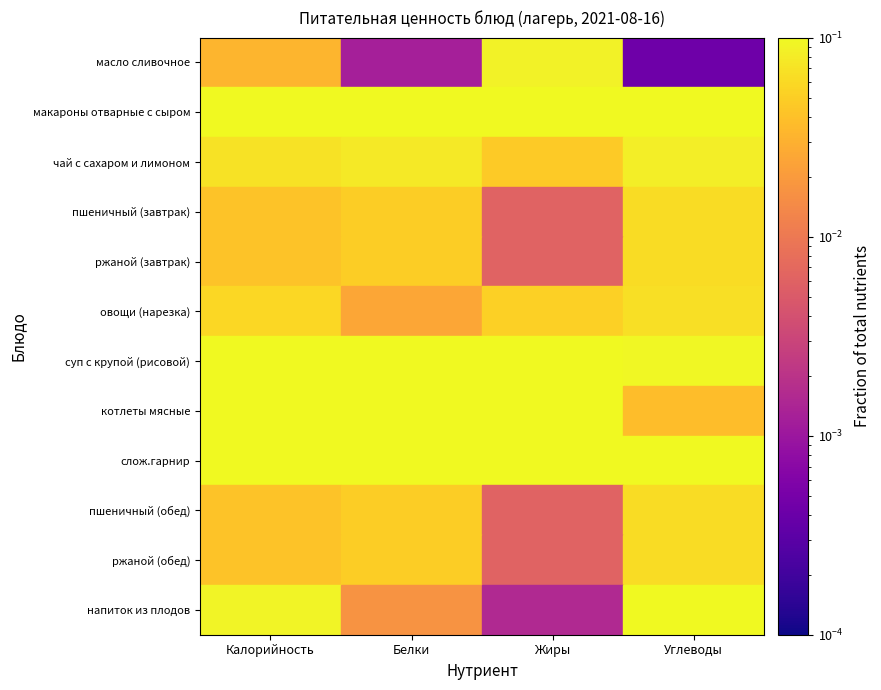

The value of суп с крупой (рисовой) at Белки is 0.1. True or false?

False